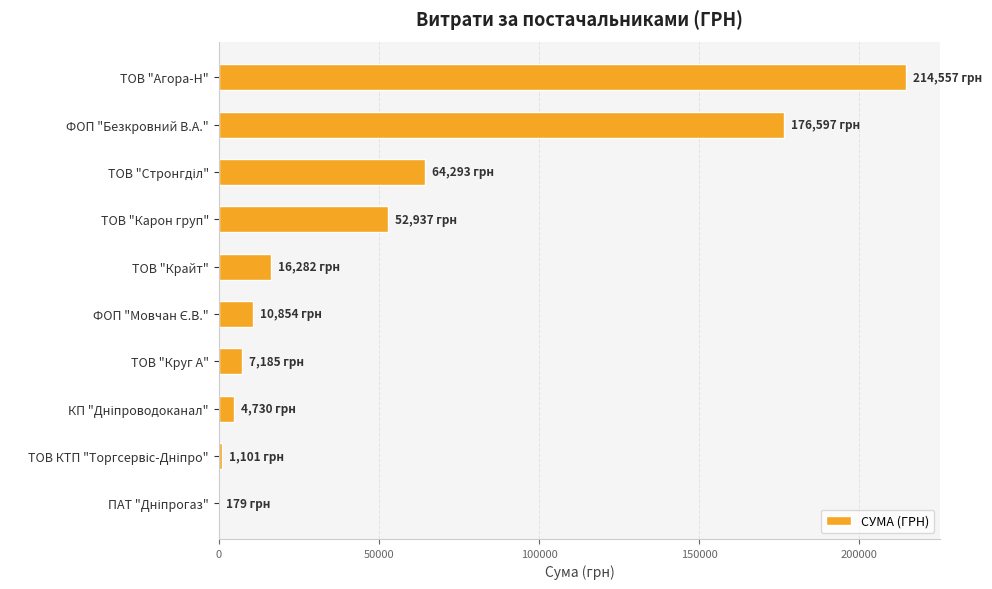

The value at ФОП "Безкровний В.А." is 176597.3. True or false?

True